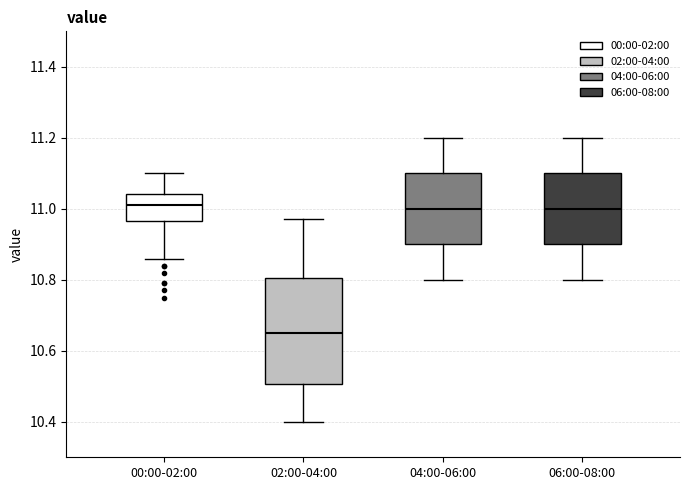

Reading left to right, read every box against the y-axis: the position of its median line, the range the box covers, and the ends of its whiskers. The values are not printed on the chart, so give them approximately, as read against the axis.

00:00-02:00: median 11.02, box 10.96 to 11.04, whiskers 10.86 to 11.10
02:00-04:00: median 10.66, box 10.50 to 10.80, whiskers 10.40 to 10.98
04:00-06:00: median 11.00, box 10.90 to 11.10, whiskers 10.80 to 11.20
06:00-08:00: median 11.00, box 10.90 to 11.10, whiskers 10.80 to 11.20